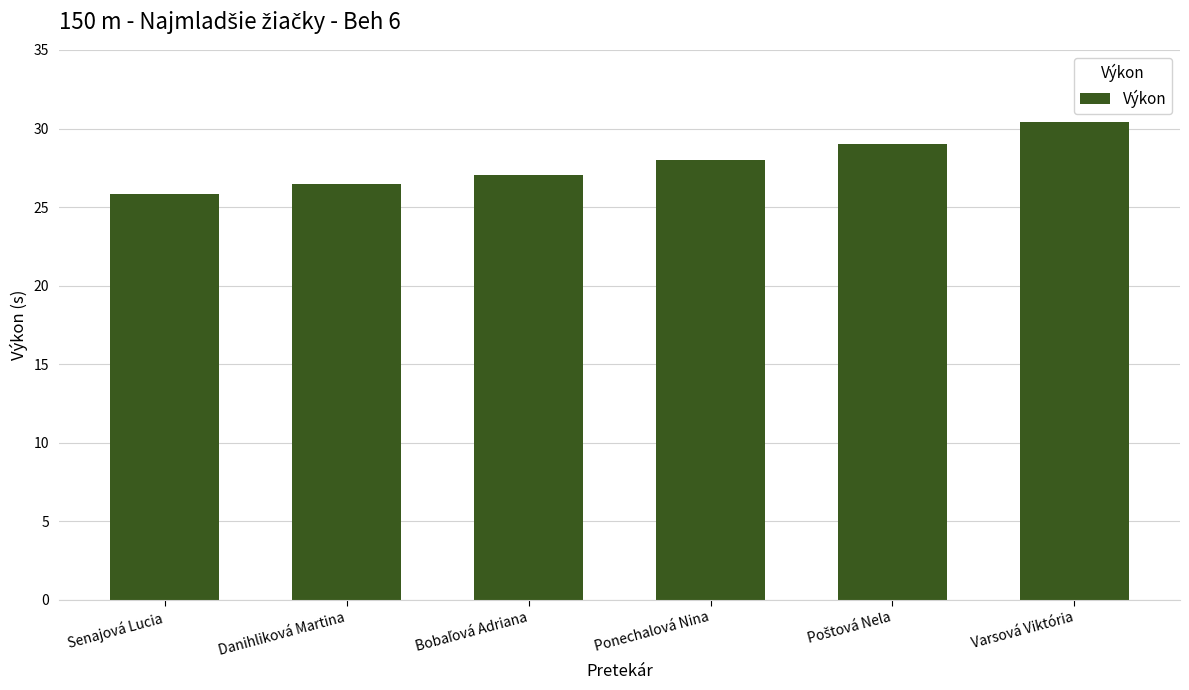

What is the label of the 3rd bar from the right?

Ponechalová Nina